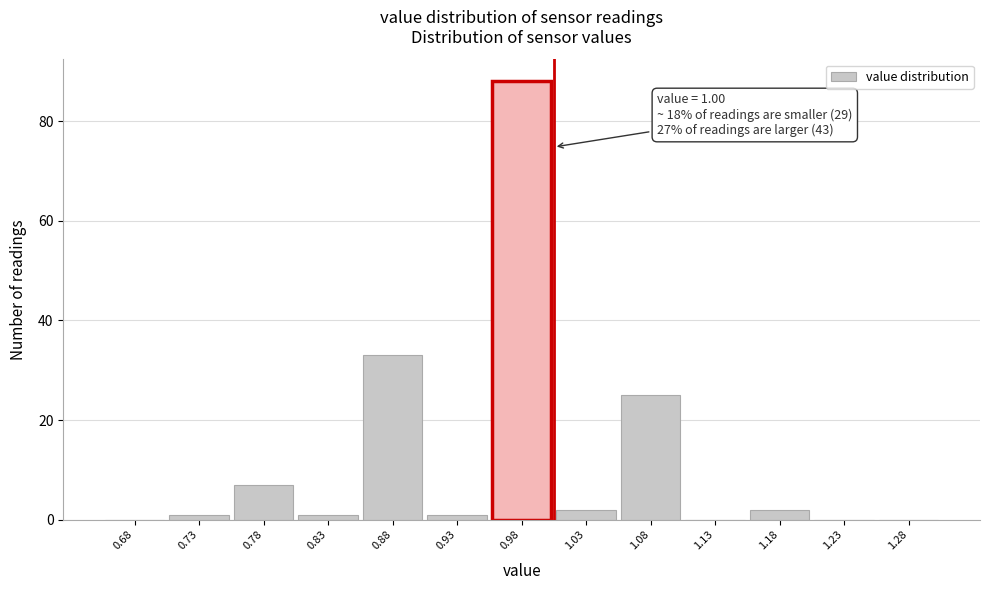

Which range on the x-axis has the tallest bar?

0.95 to 1.00